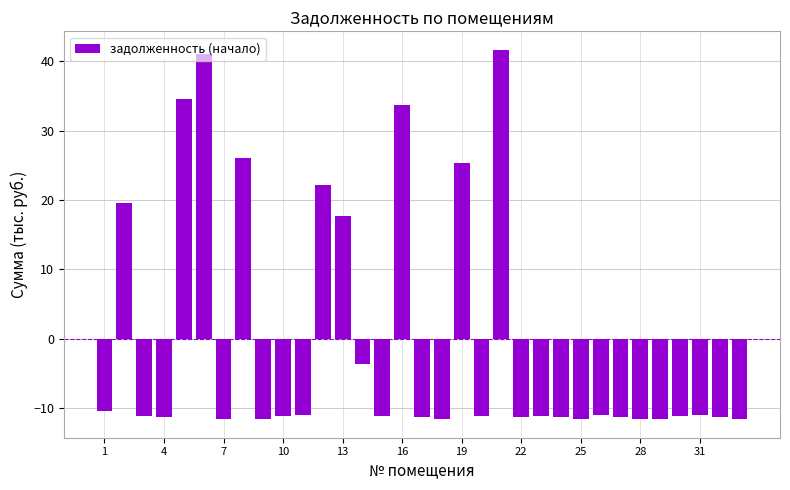

What is the maximum value shown in the chart?

41.6